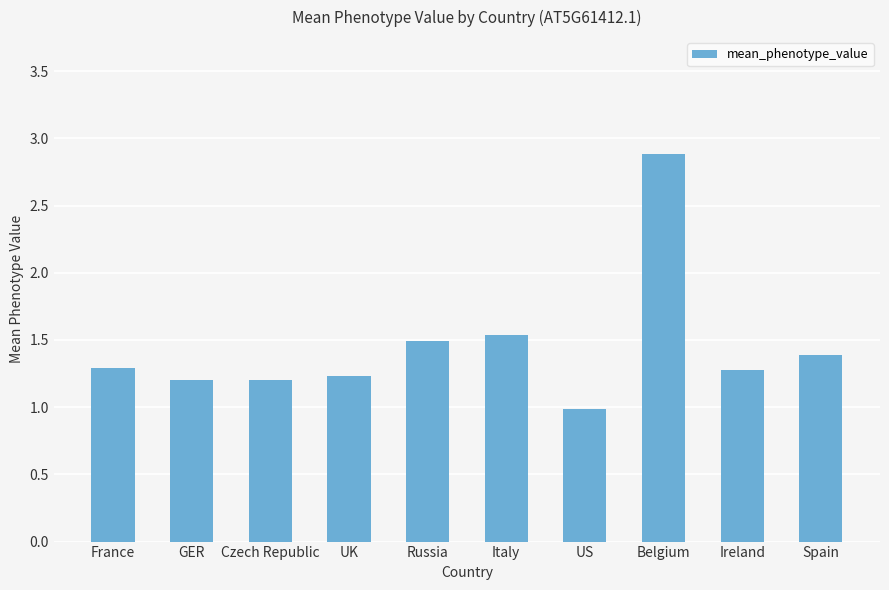

The value at Italy is 2.5. True or false?

False